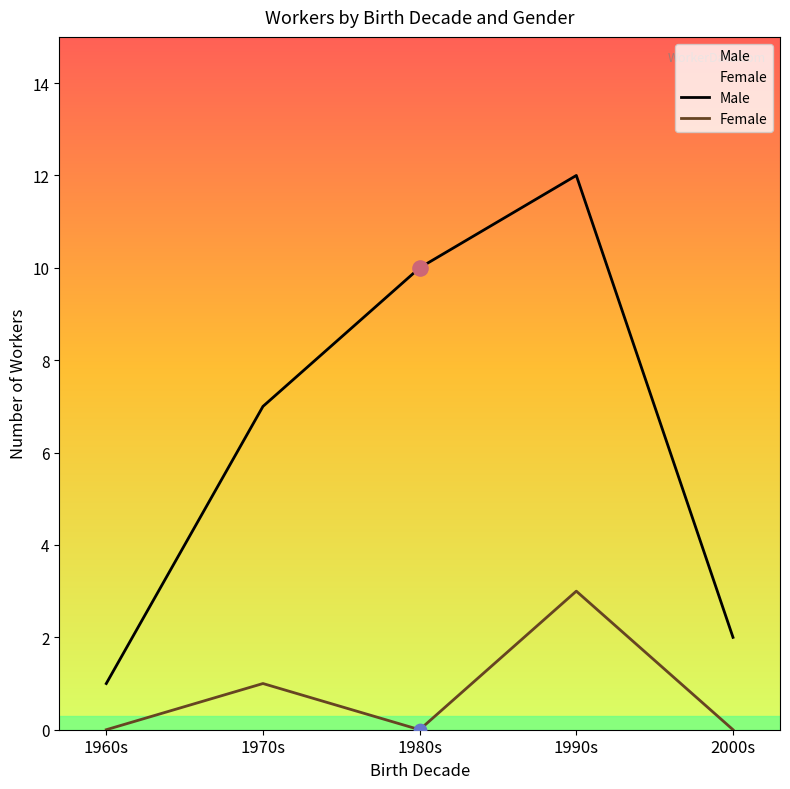

Which series has the largest total across all categories?

Male